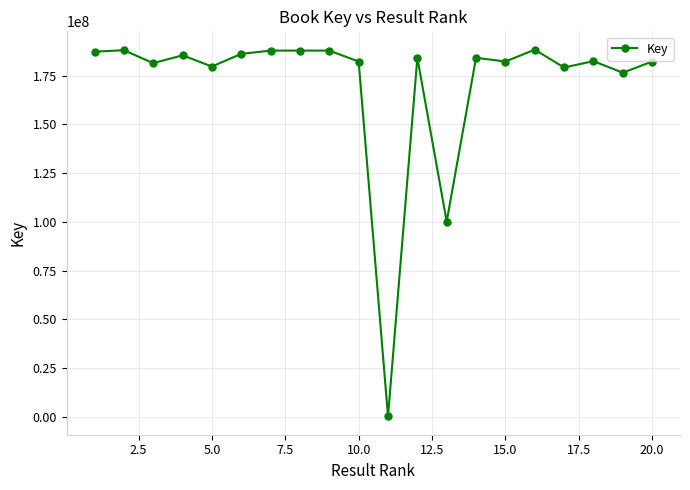

What is the sum of all values?

3413639839